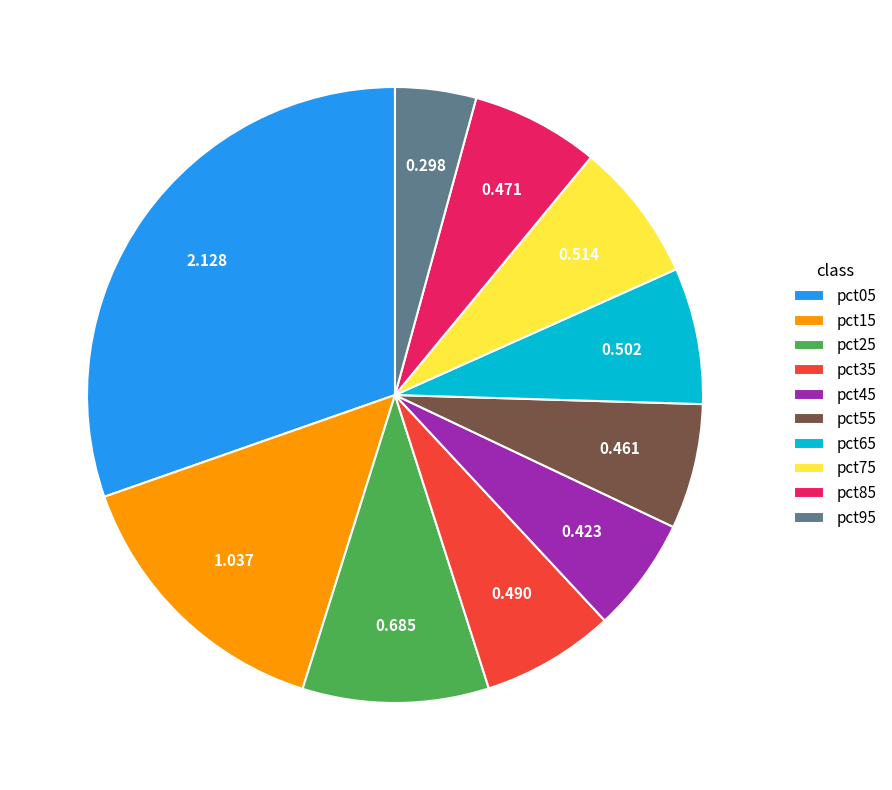

Is there any slice that represents more than half of the pie?

No